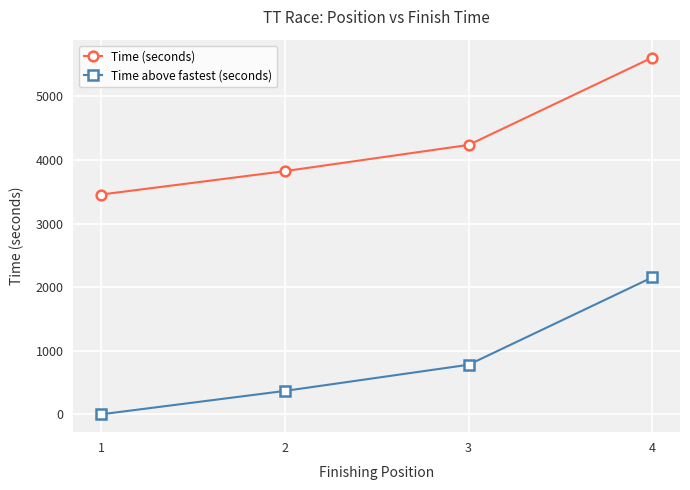

Rank the series by their maximum value, from lowest to highest.

Time above fastest (seconds), Time (seconds)